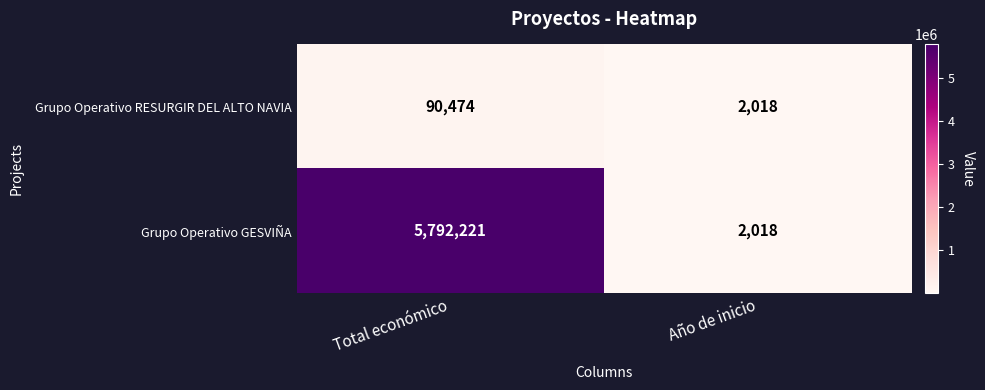

How many values in the Grupo Operativo RESURGIR DEL ALTO NAVIA series are below 90474?

1